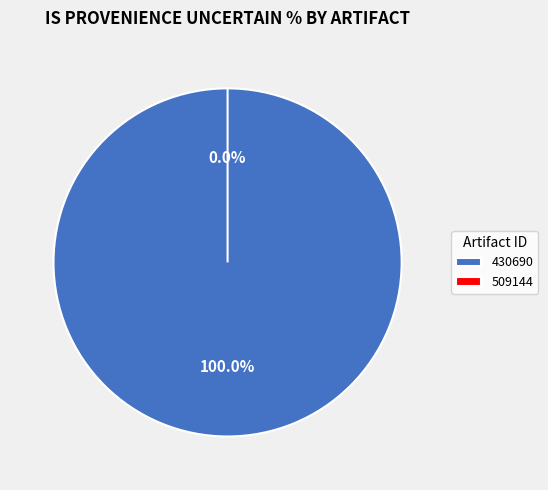

Count the number of slices in the pie.

2